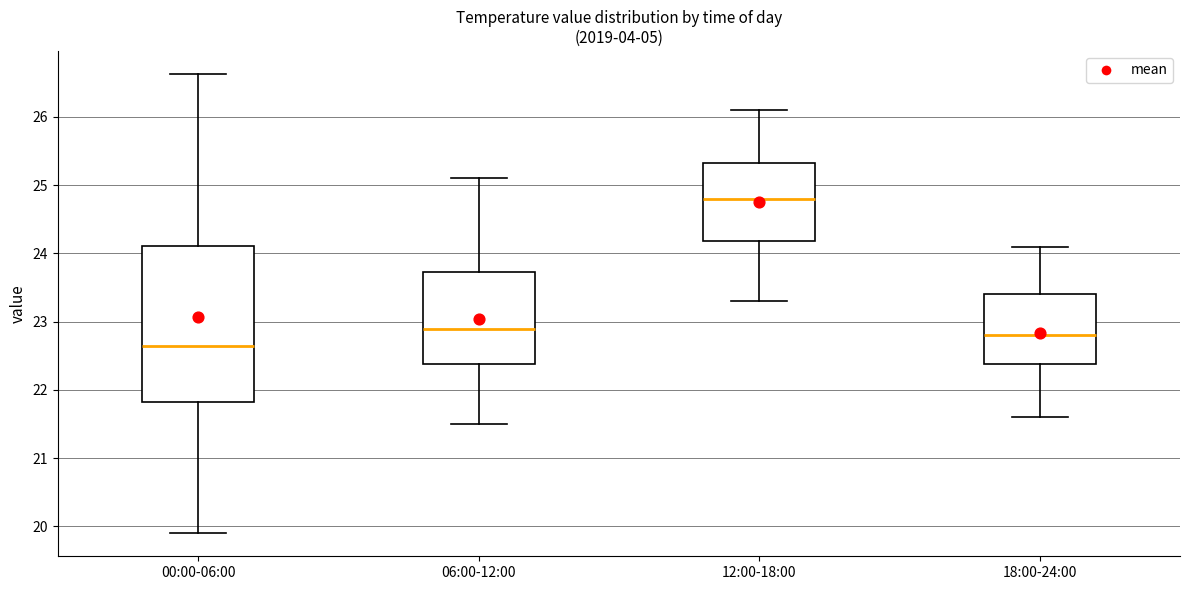

Comparing the boxes themselves (not the whiskers), which one is the tallest?

00:00-06:00